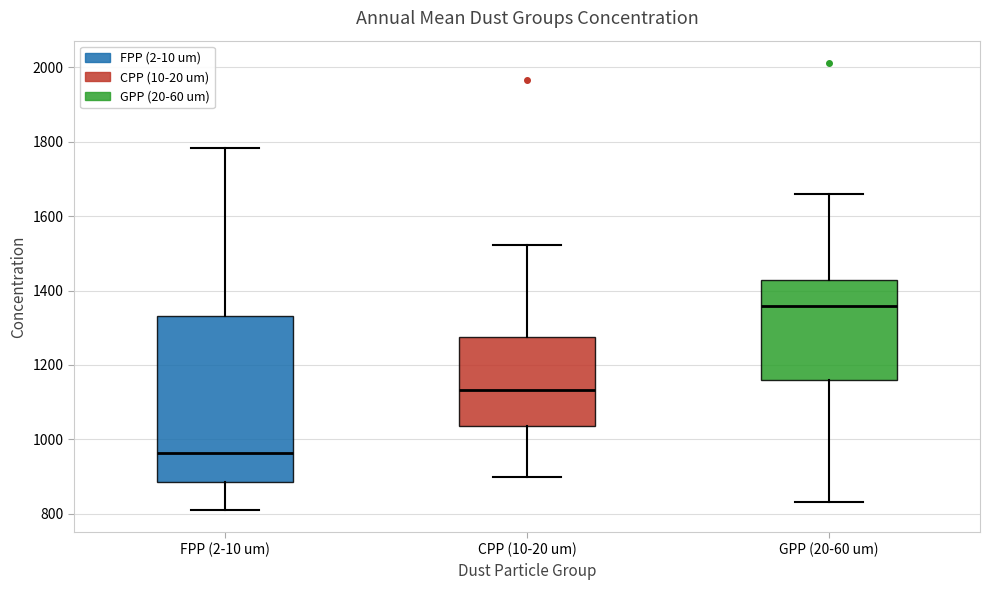

Which box's median line is the lowest?

FPP (2-10 um)